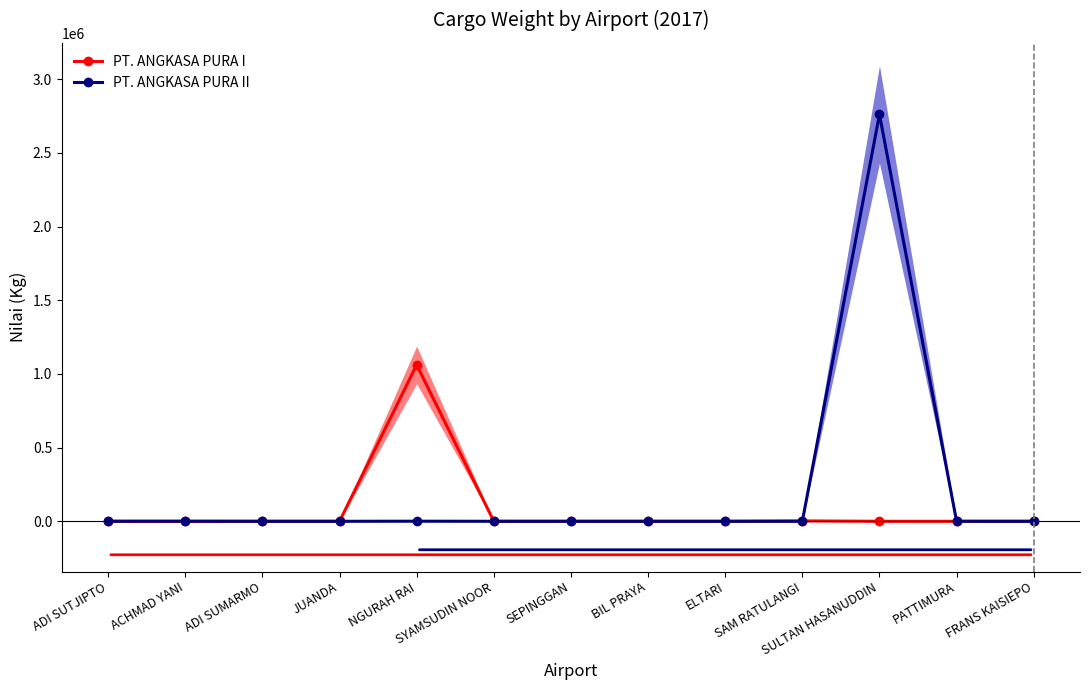

Between ADI SUTJIPTO and FRANS KAISIEPO, which series saw the biggest shift?

PT. ANGKASA PURA II